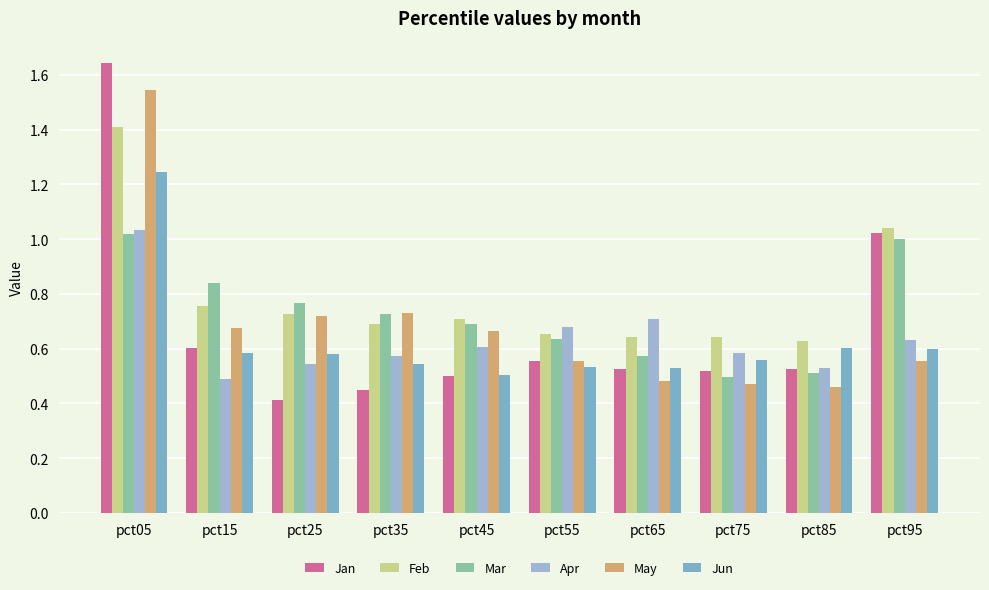

Which series changed the most between pct05 and pct15?

Jan